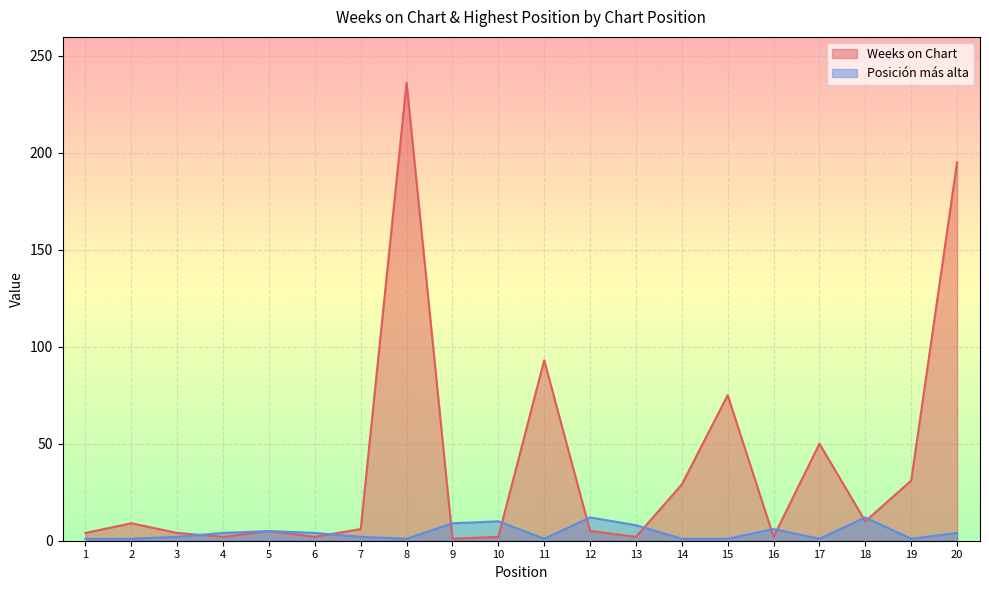

Between 4 and 13, which series saw the biggest shift?

Posición más alta